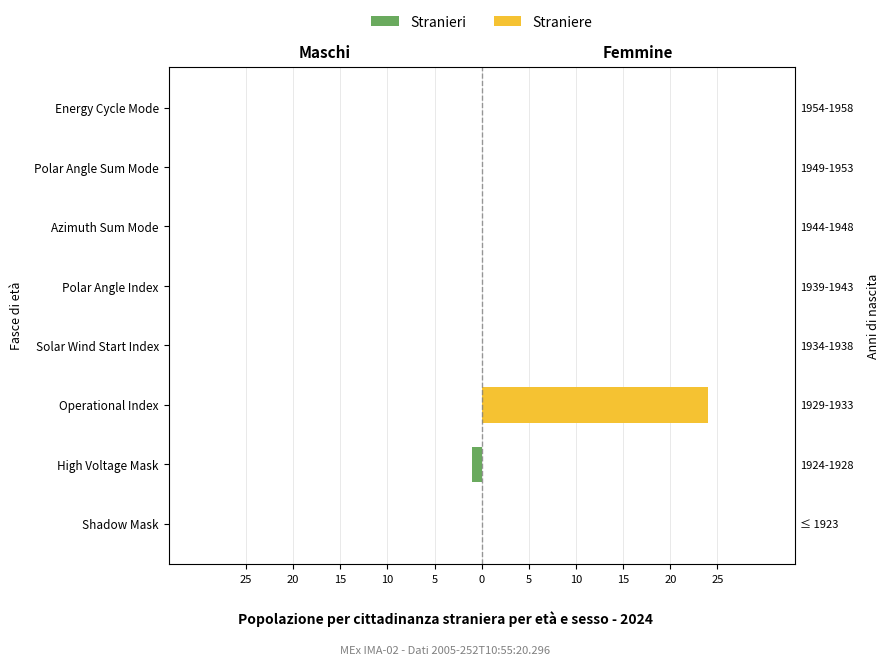

How many groups of bars are there?

8